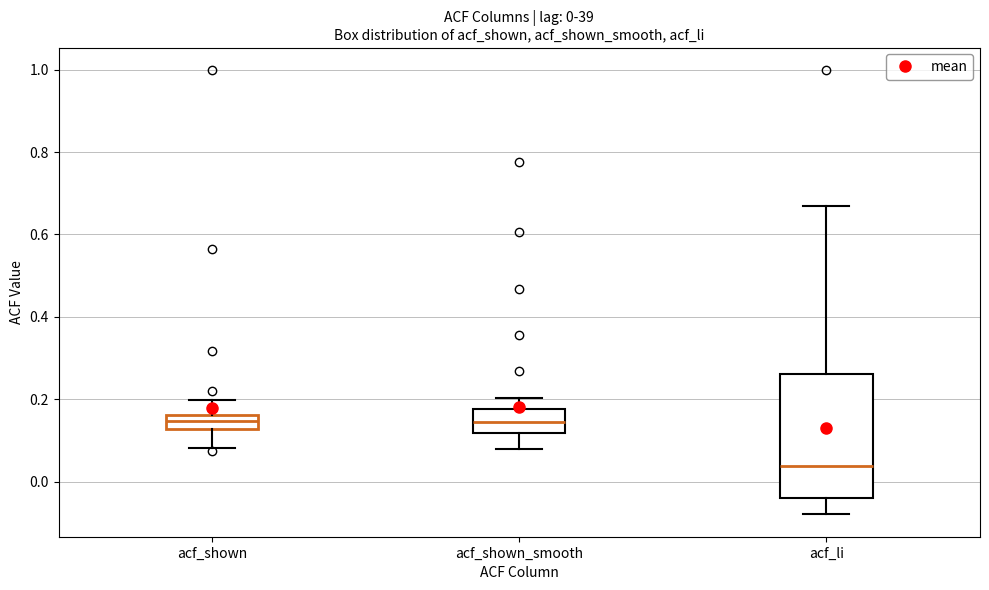

Which box has the lowest median line?

acf_li